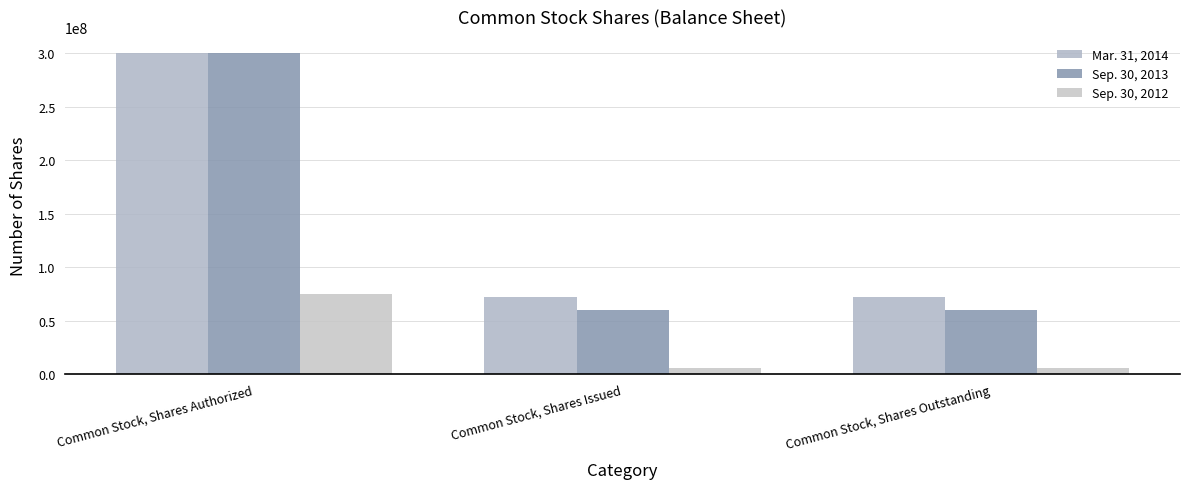

What is the label of the 2nd bar from the left?

Common Stock, Shares Issued